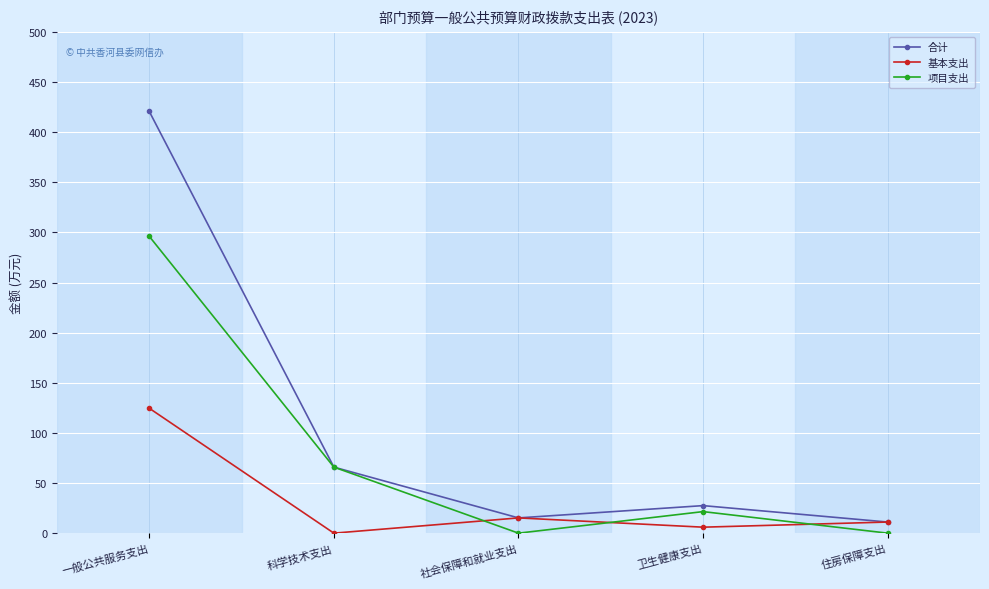

Count the number of categories in the chart.

5